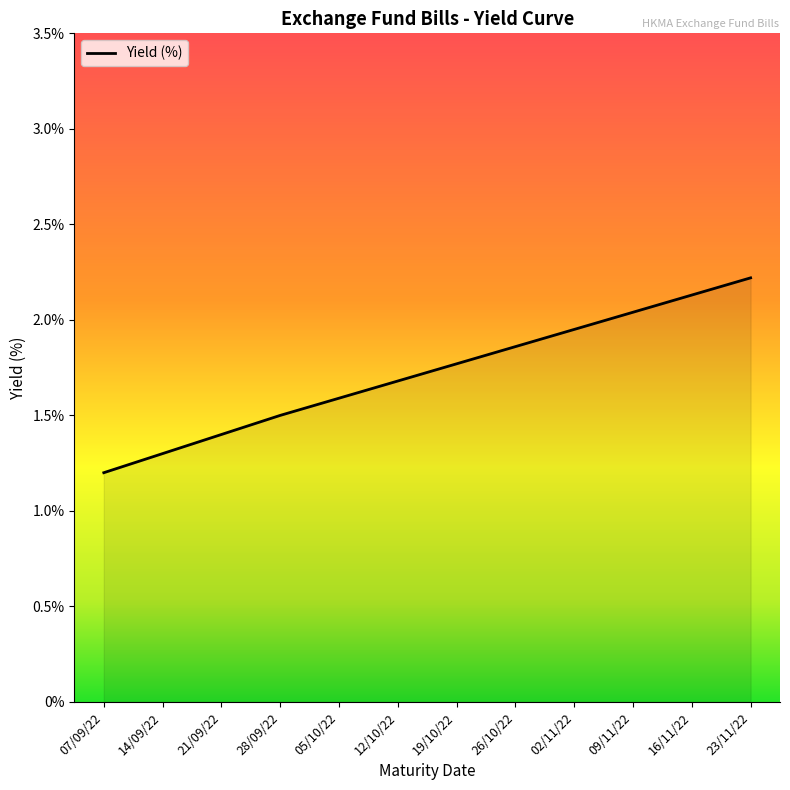

What is the difference between the maximum and second lowest values?

0.9